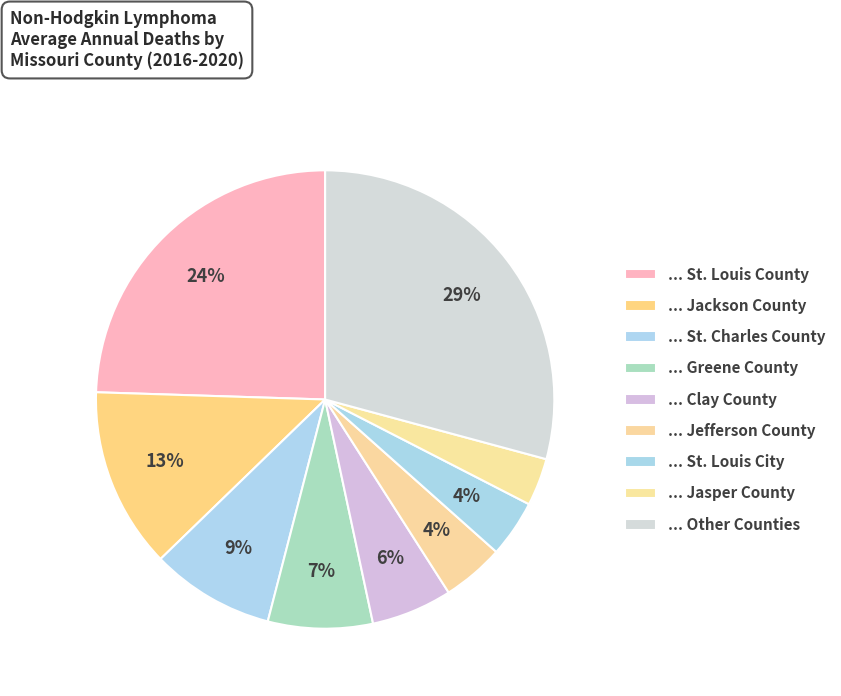

Count the number of slices in the pie.

9